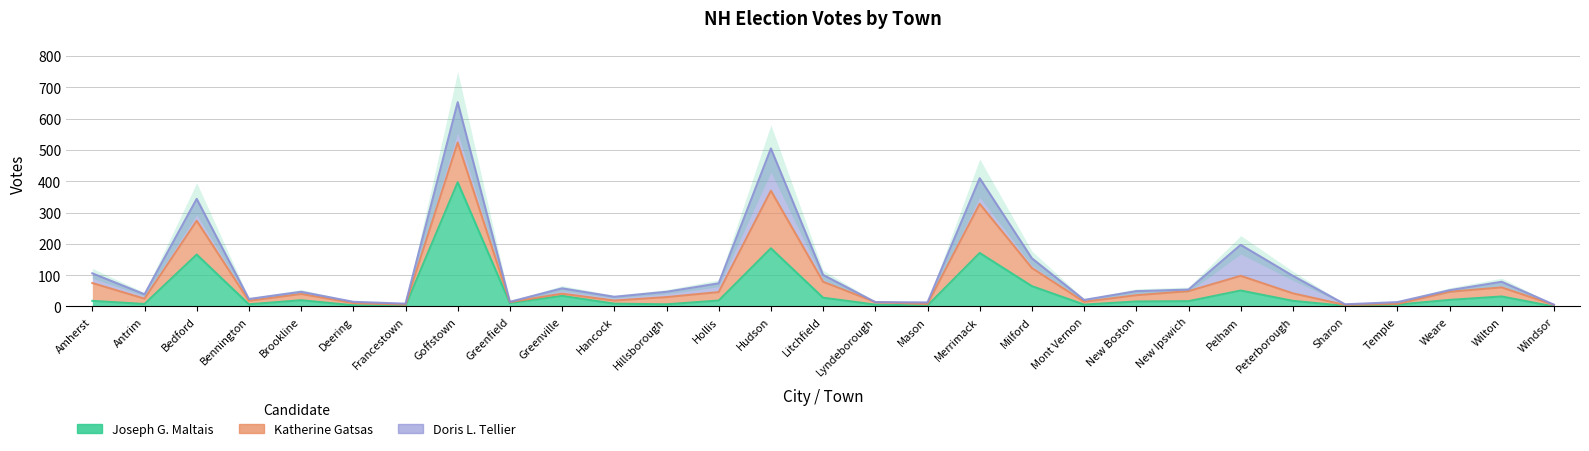

Between Antrim and Amherst, which is larger?

Amherst